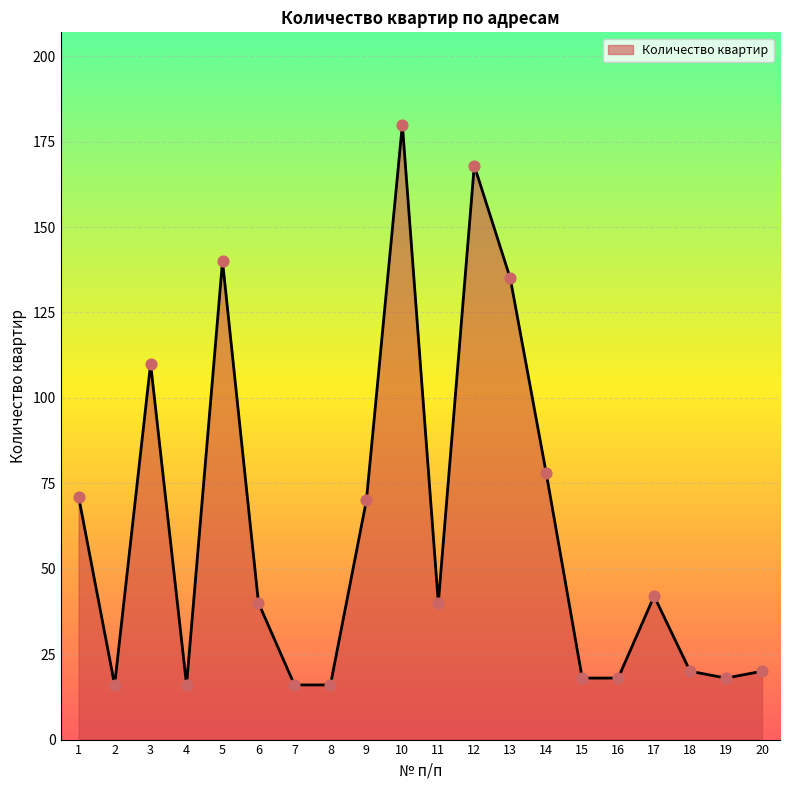

What is the change in value from 11 to 13?

+95